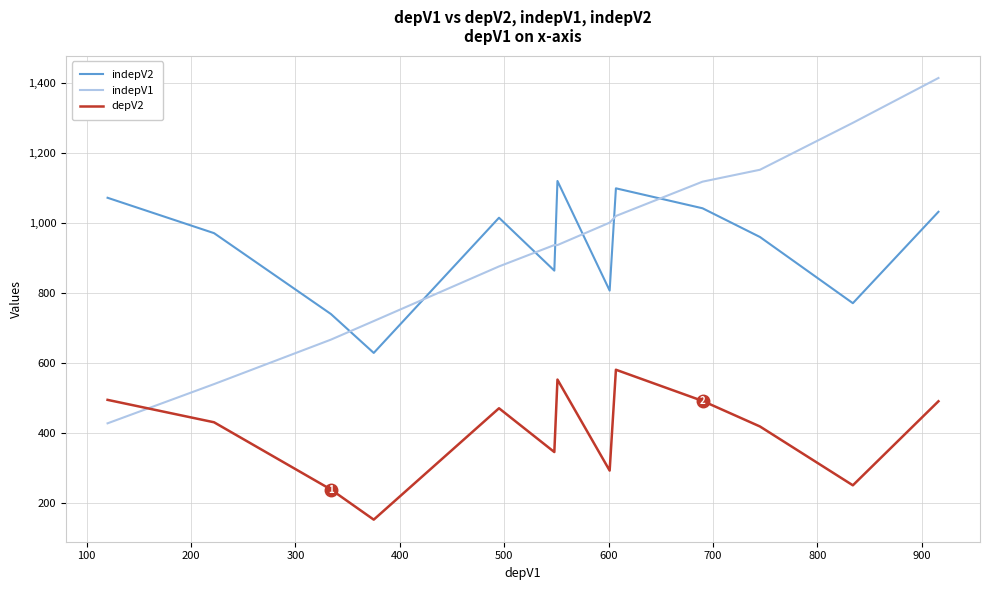

Rank the series by their maximum value, from highest to lowest.

indepV1, indepV2, depV2